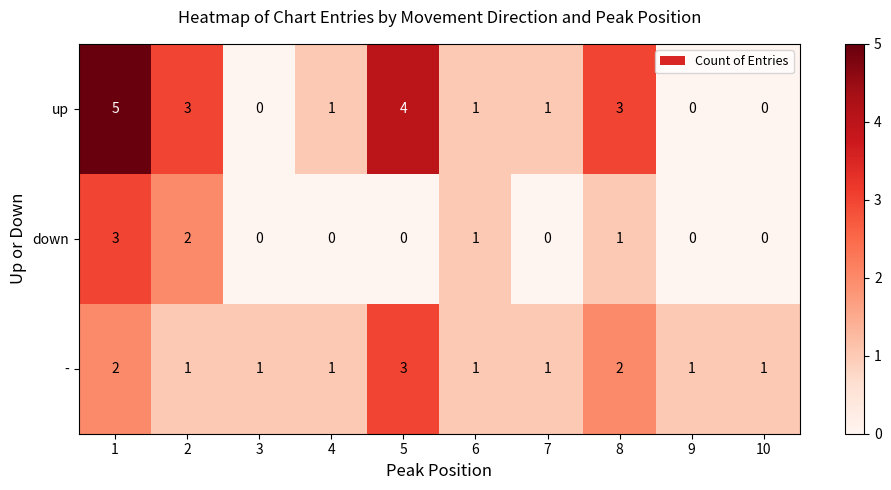

Is it true that - equals 2 at 3?

False